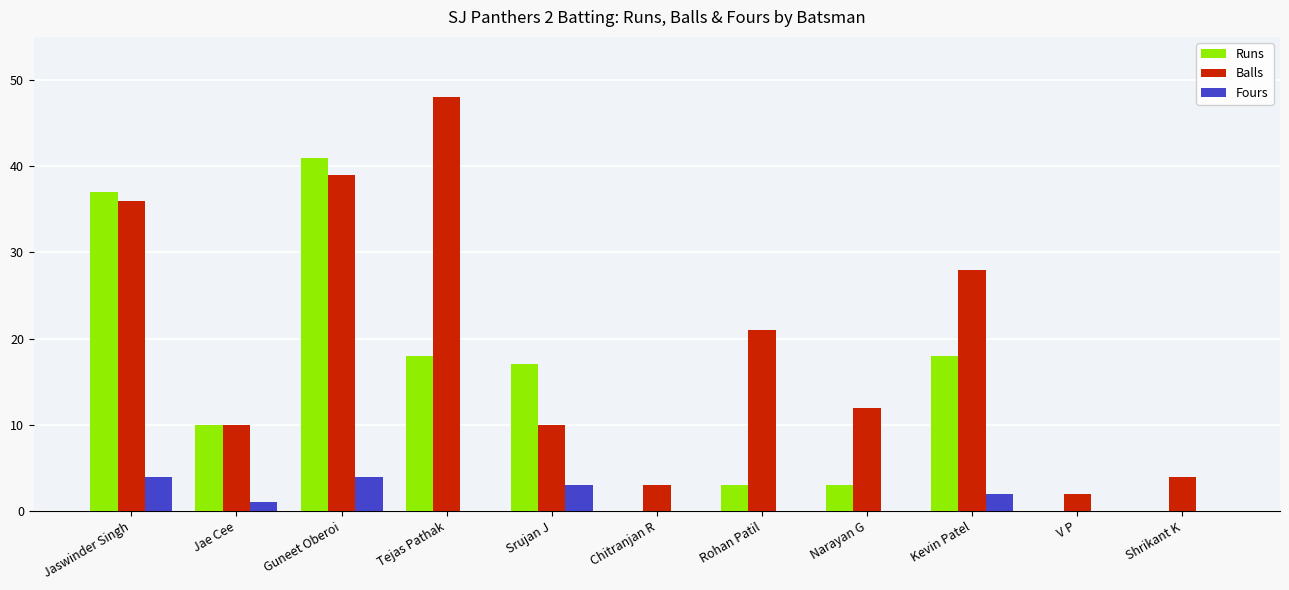

At which label does Runs reach its peak?

Guneet Oberoi